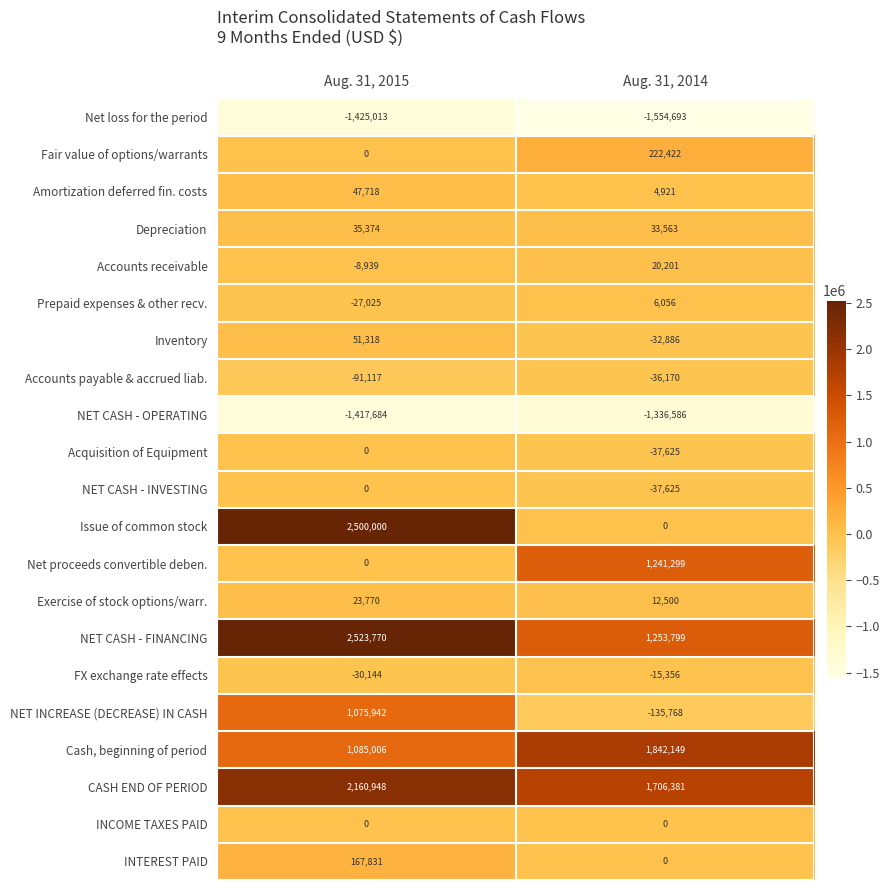

Which category has the highest value across all series?

Aug. 31, 2015